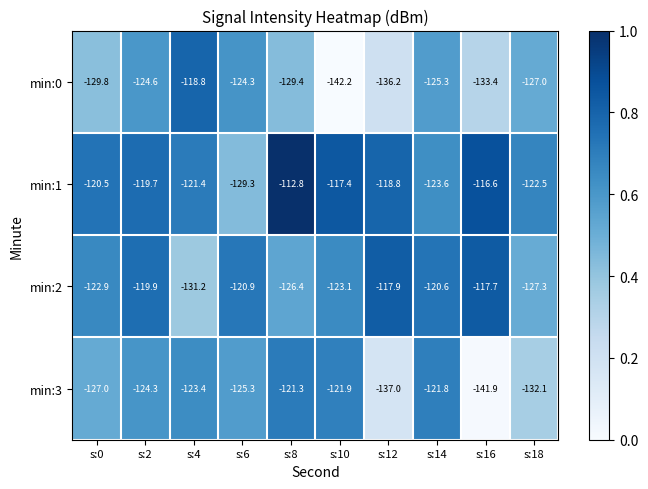

What is the difference between the highest and lowest values at s:12?

19.1